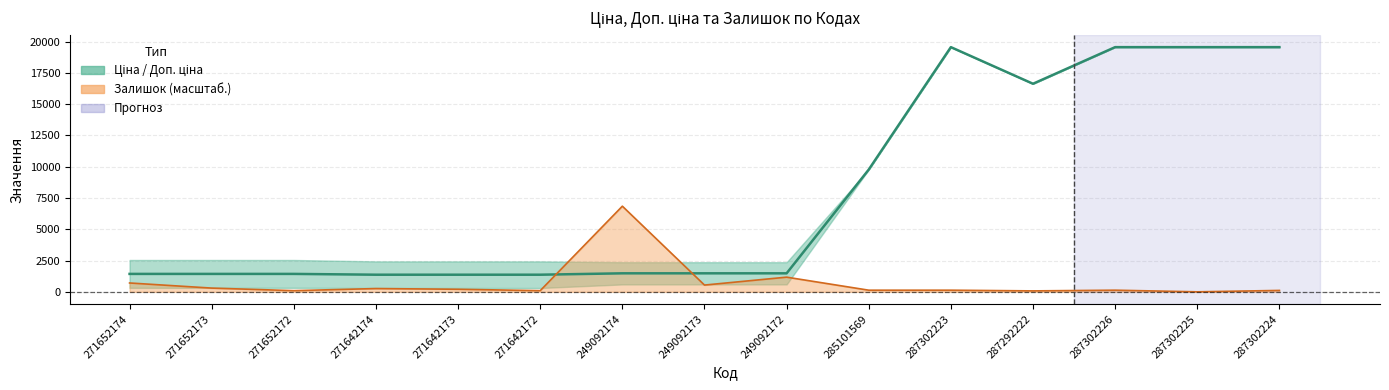

How many points are higher than both their immediate neighbors (excluding endpoints)?

1